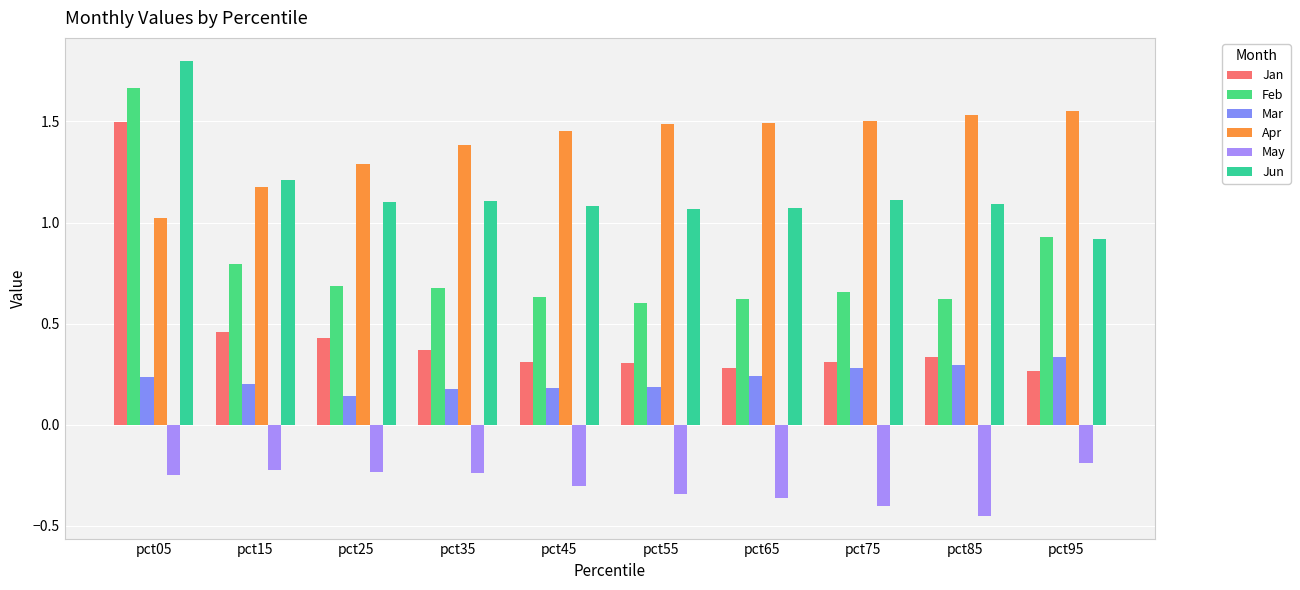

What is the value of the Jan bar at the 4th from the left?

0.4